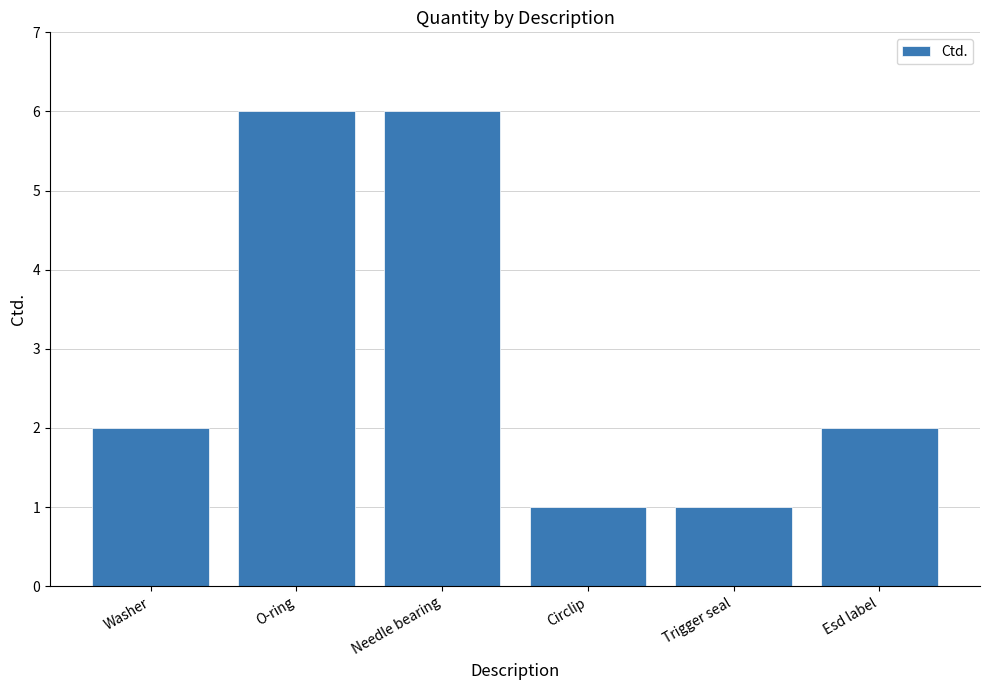

What is the sum of all values?

18